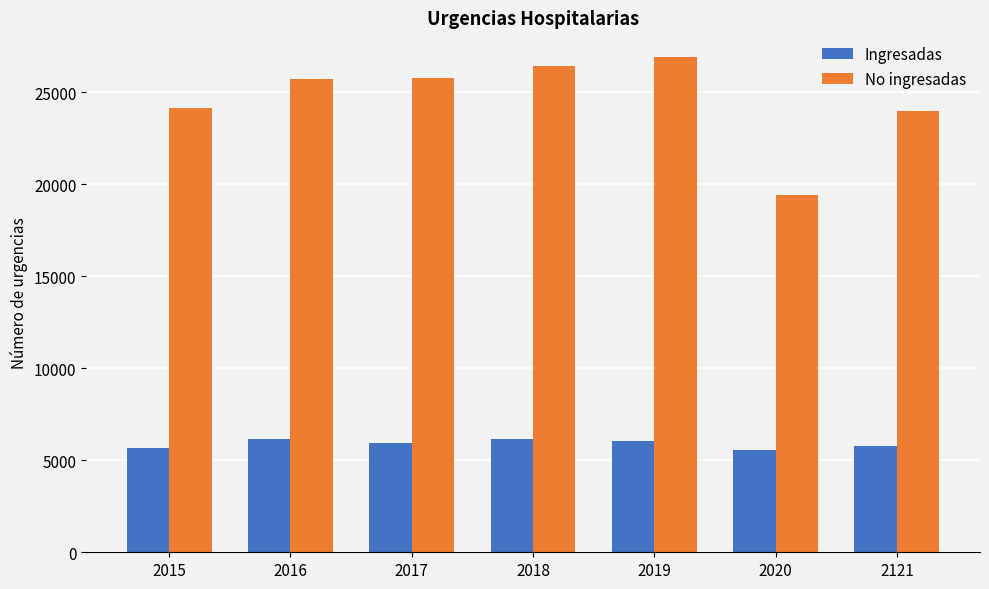

What is the average value of the Ingresadas series?

5912